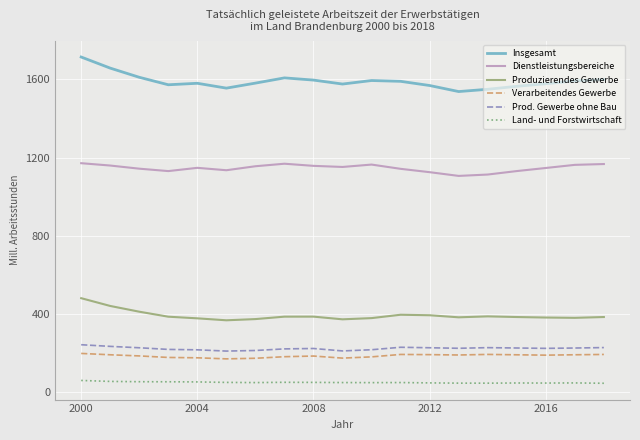

True or false: Dienstleistungsbereiche and Prod. Gewerbe ohne Bau cross at least once.

False